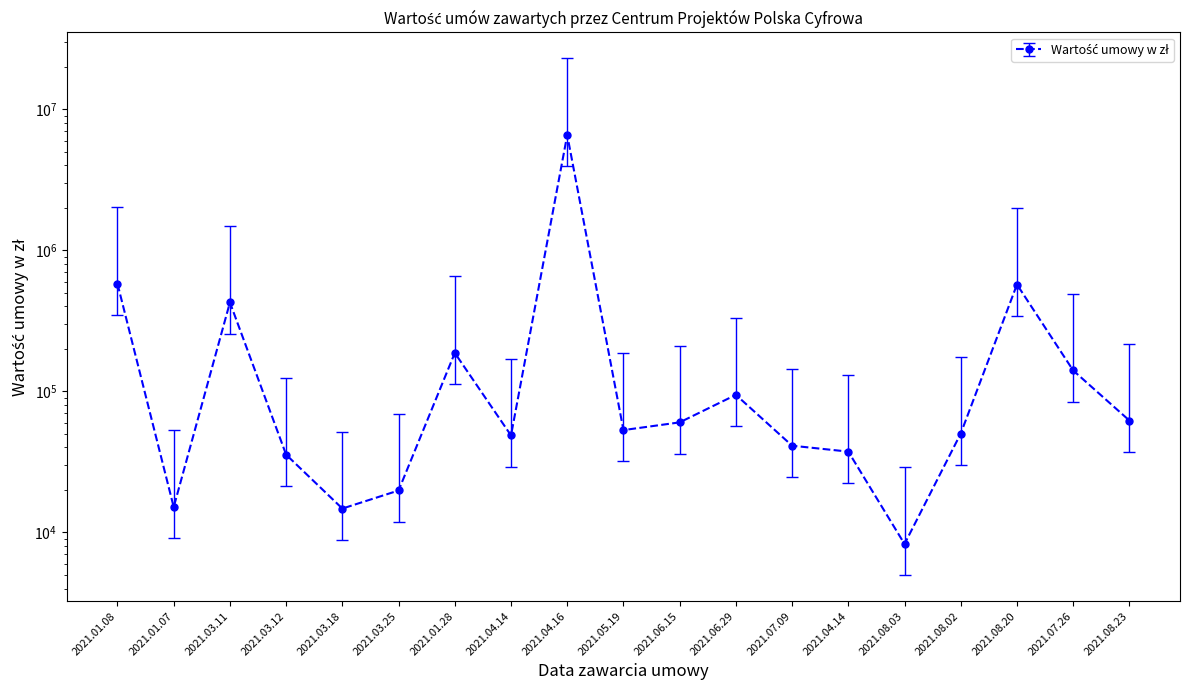

How many categories are shown in the chart?

19